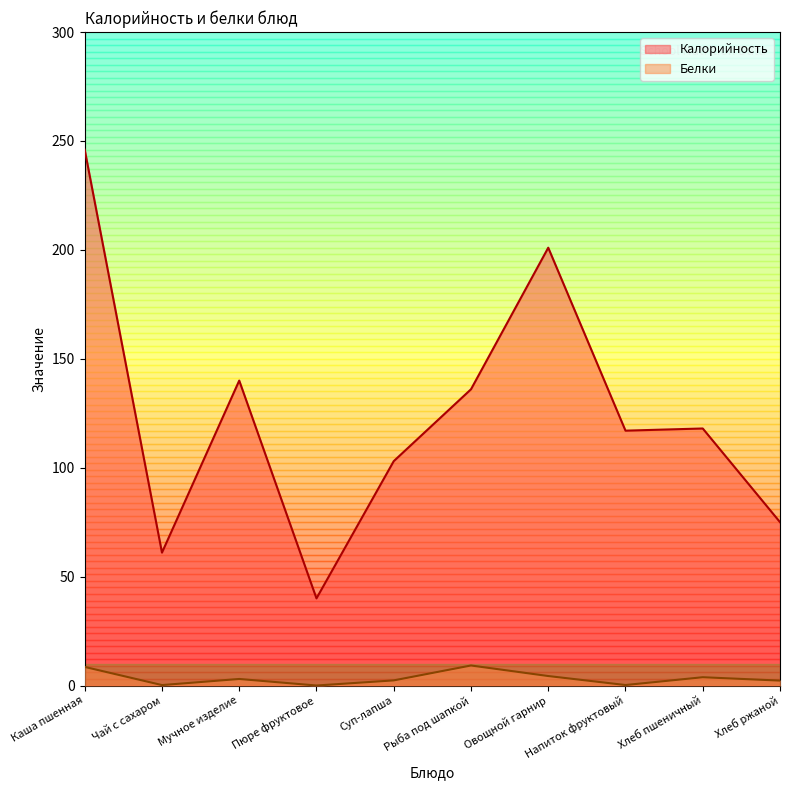

What is the difference between the highest and lowest values at Хлеб пшеничный?

114.2